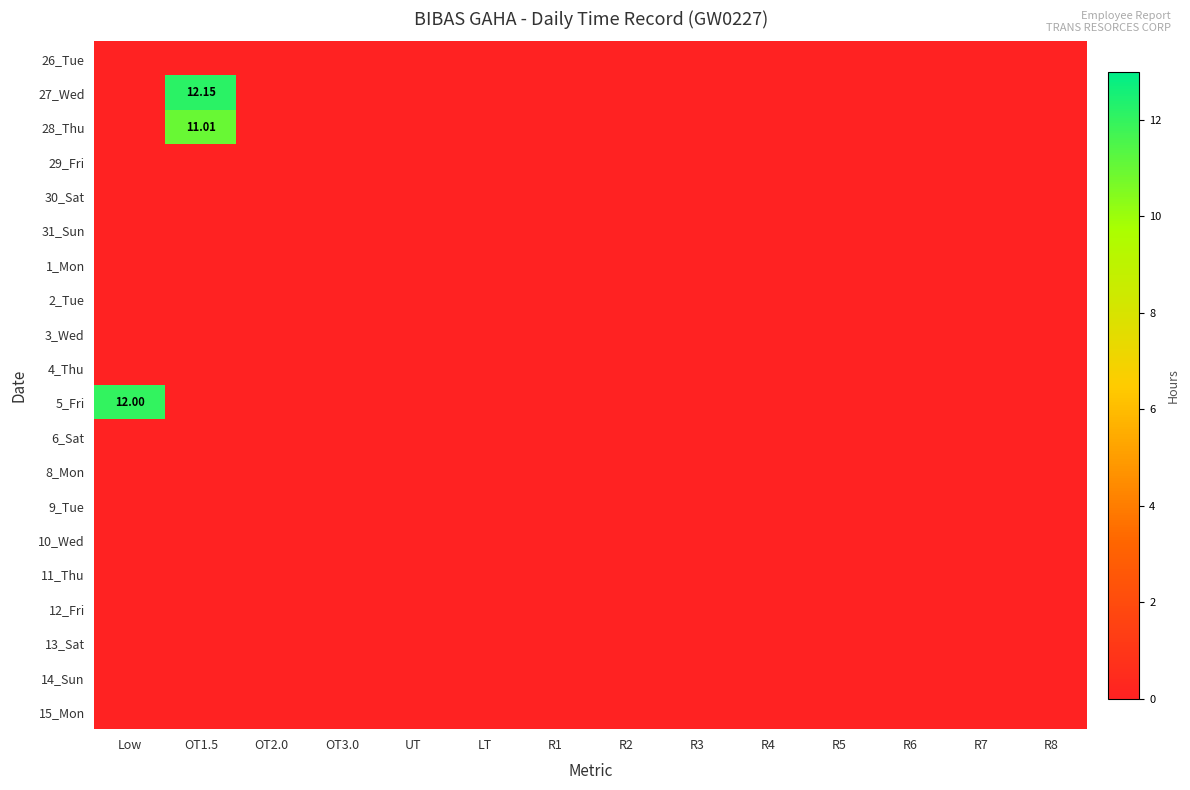

Is the value of 4_Thu at R3 greater than the value of 2_Tue at R1?

No